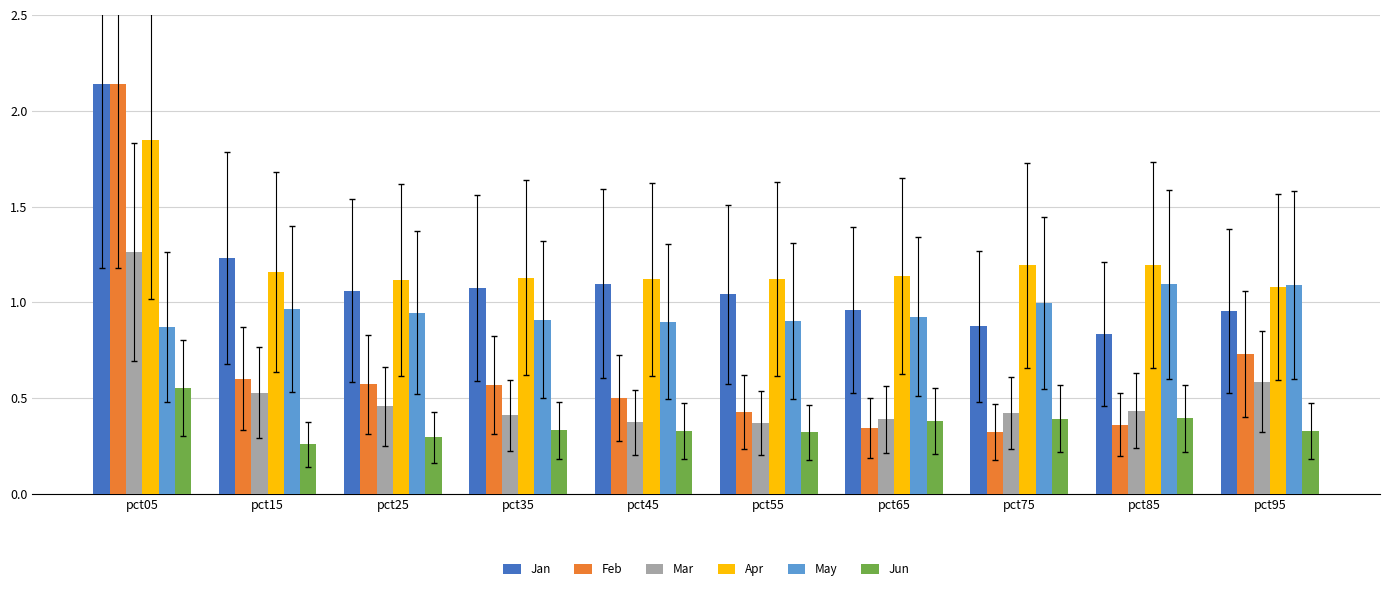

The May series shows 0.9 at pct65. True or false?

True